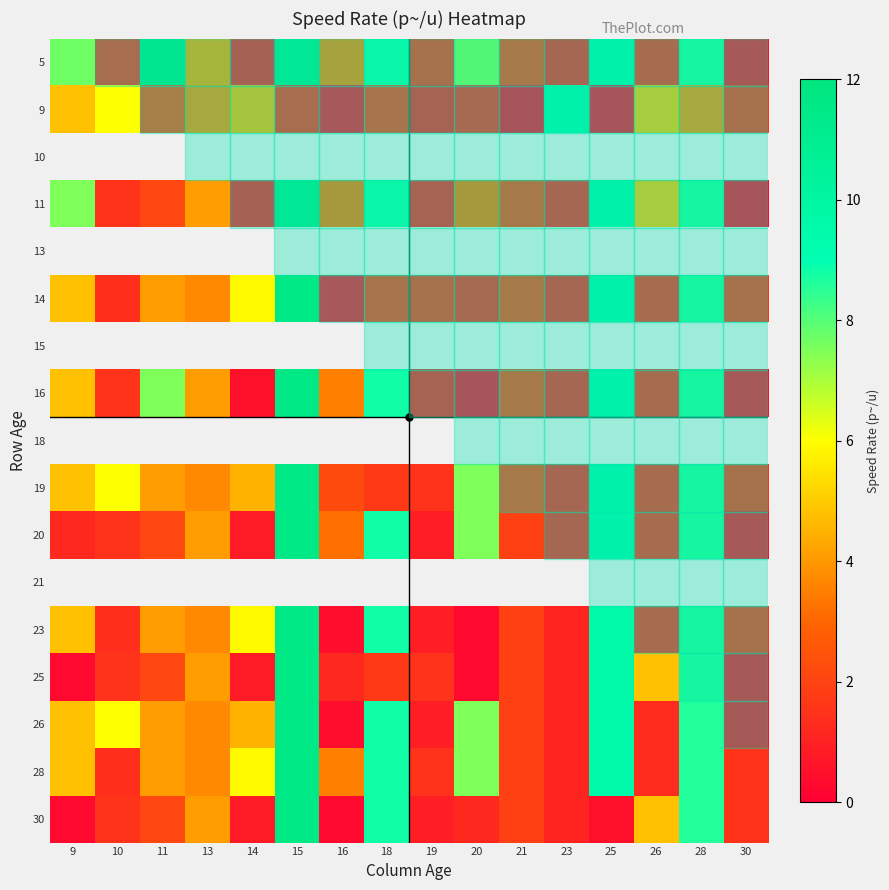

Between 23 and 25, which is larger?

25